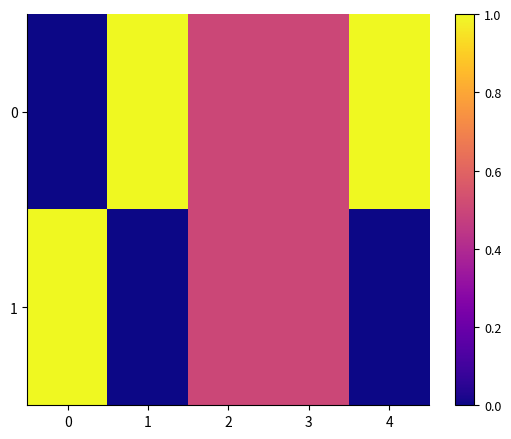

At how many categories does at least one series exceed 0?

5